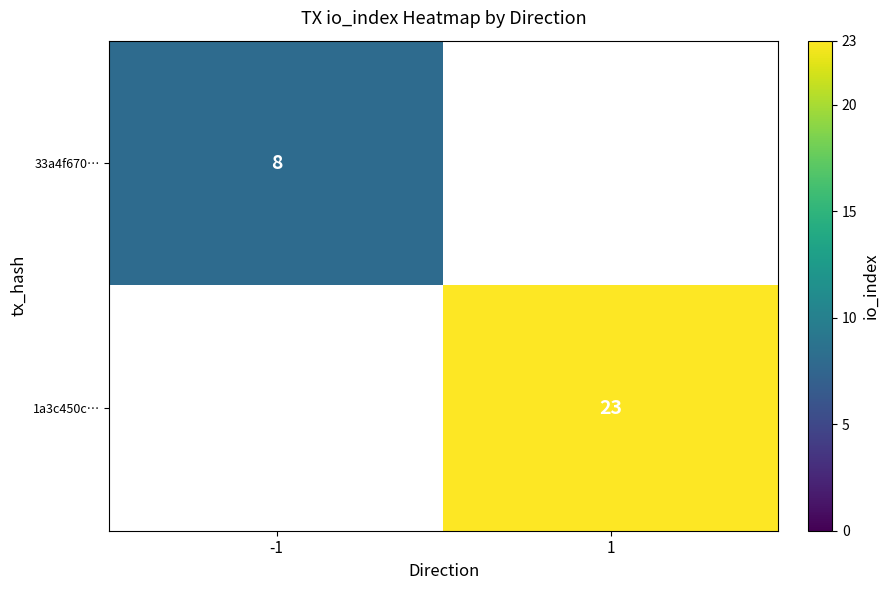

The 33a4f670… series shows 8 at -1. True or false?

True